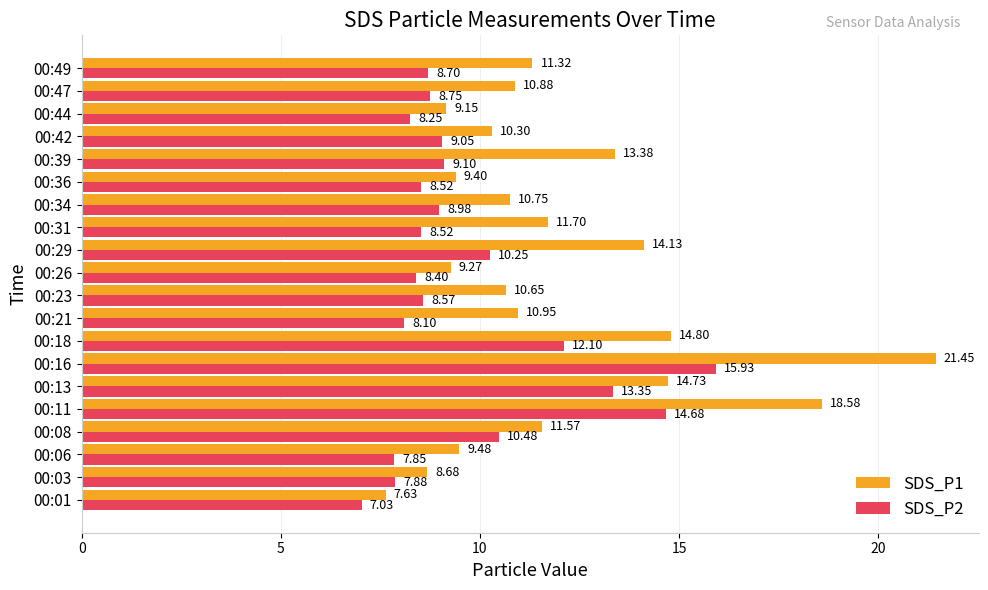

At which category is the sum across all series the highest?

00:16